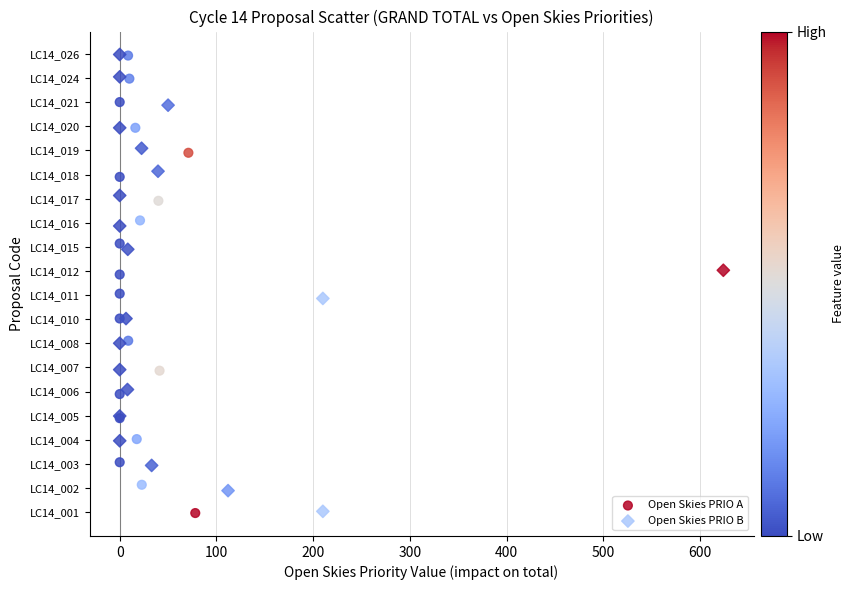

Which series has the widest spread of Y values?

Open Skies PRIO A